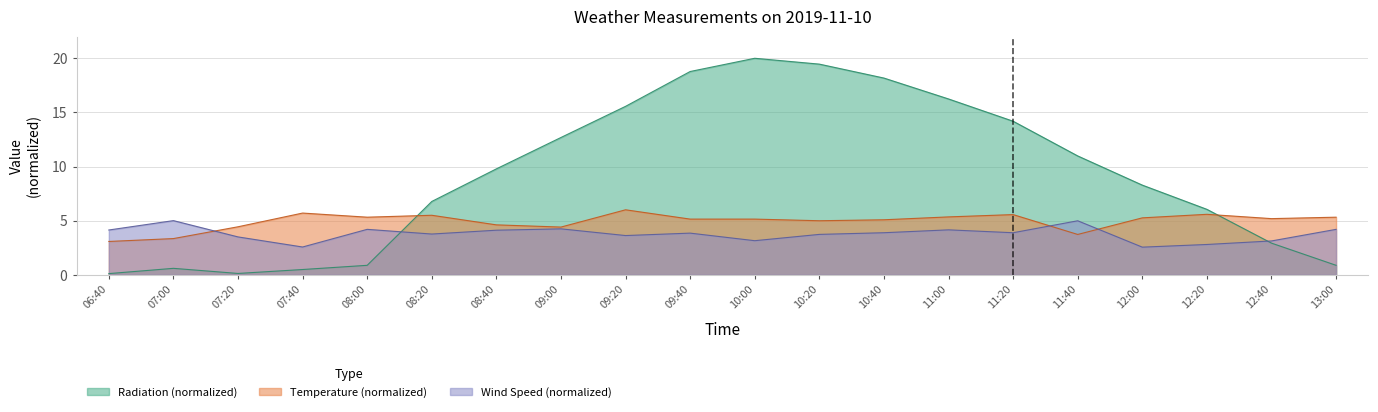

The Wind Speed (m/s) series shows 3.5 at 07:20. True or false?

True